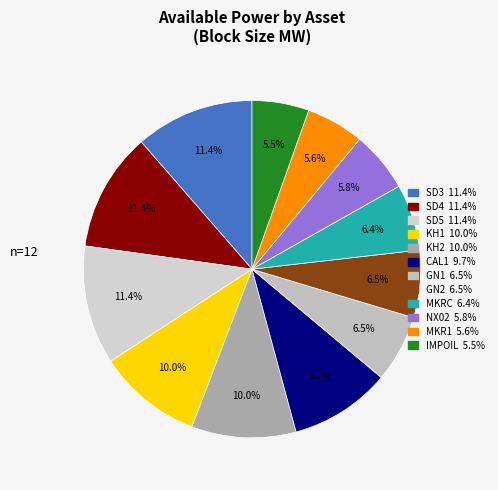

What is the ratio of the value at SD3 to the value at NX02?

2.0